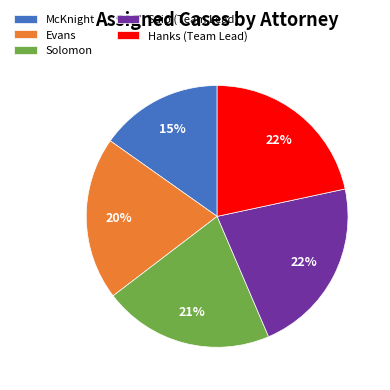

What is the smallest slice in the pie chart?

McKnight